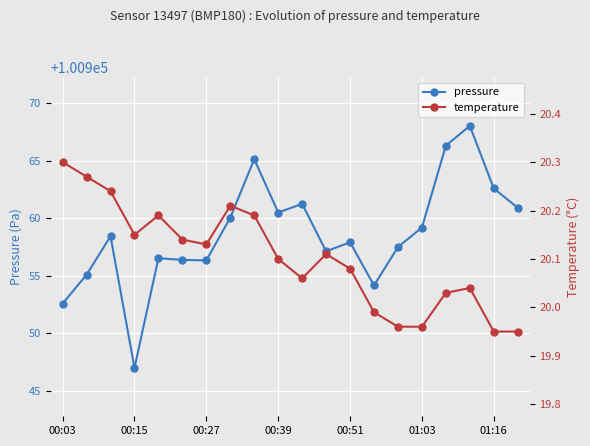

How many distinct data groups are displayed?

2